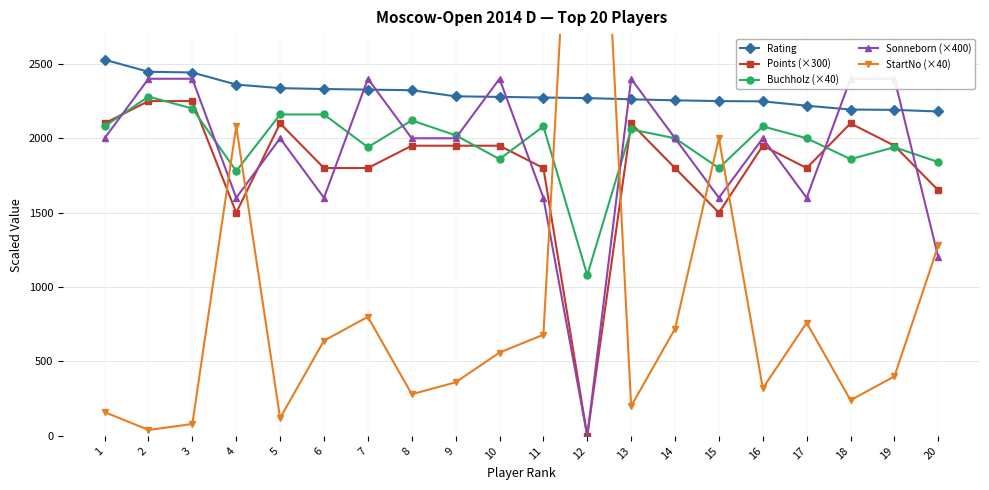

Is this an area chart (filled region under the line)?

No